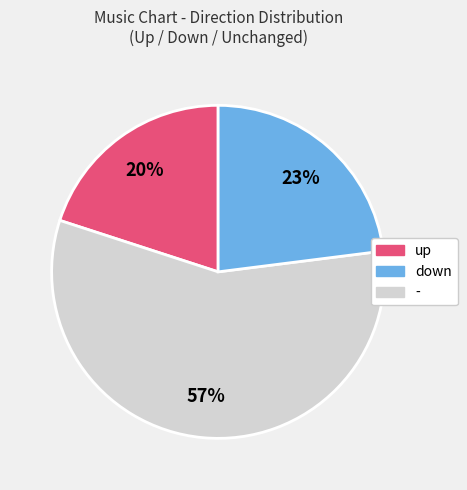

What is the largest slice in the pie chart?

down